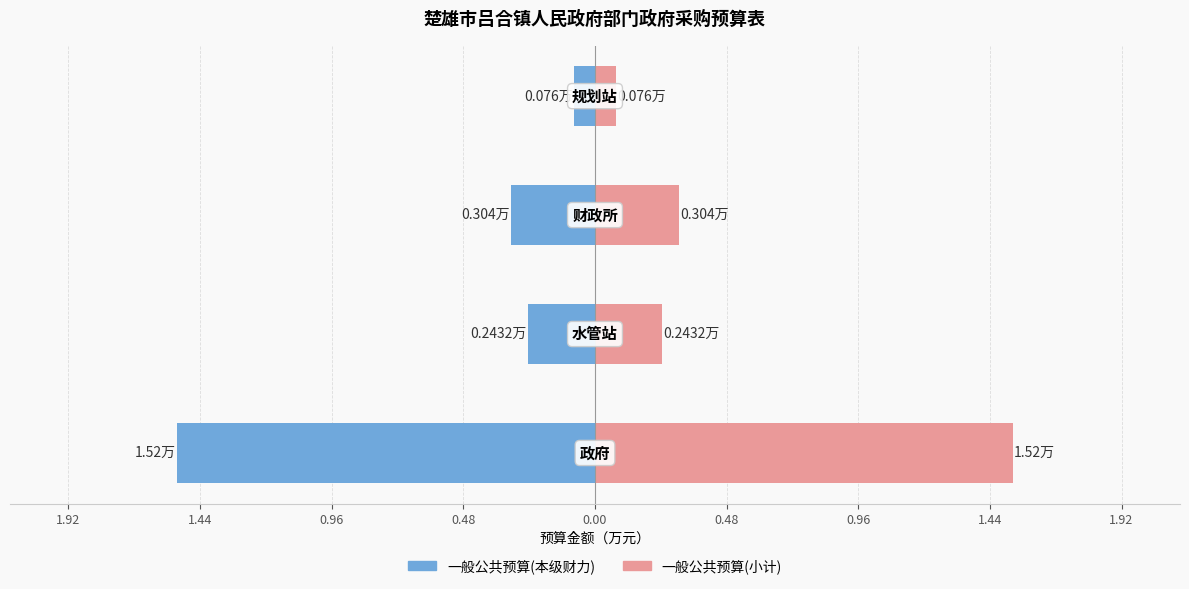

What is the sum of all 一般公共预算(小计) values?

2.1